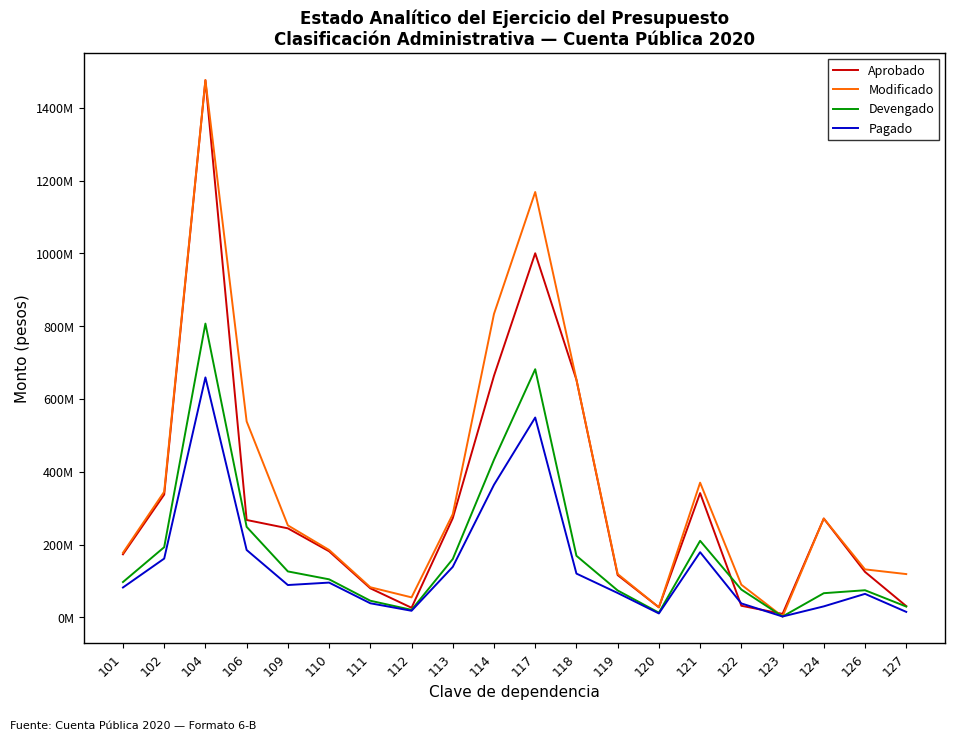

Which category has the lowest value across all series?

123